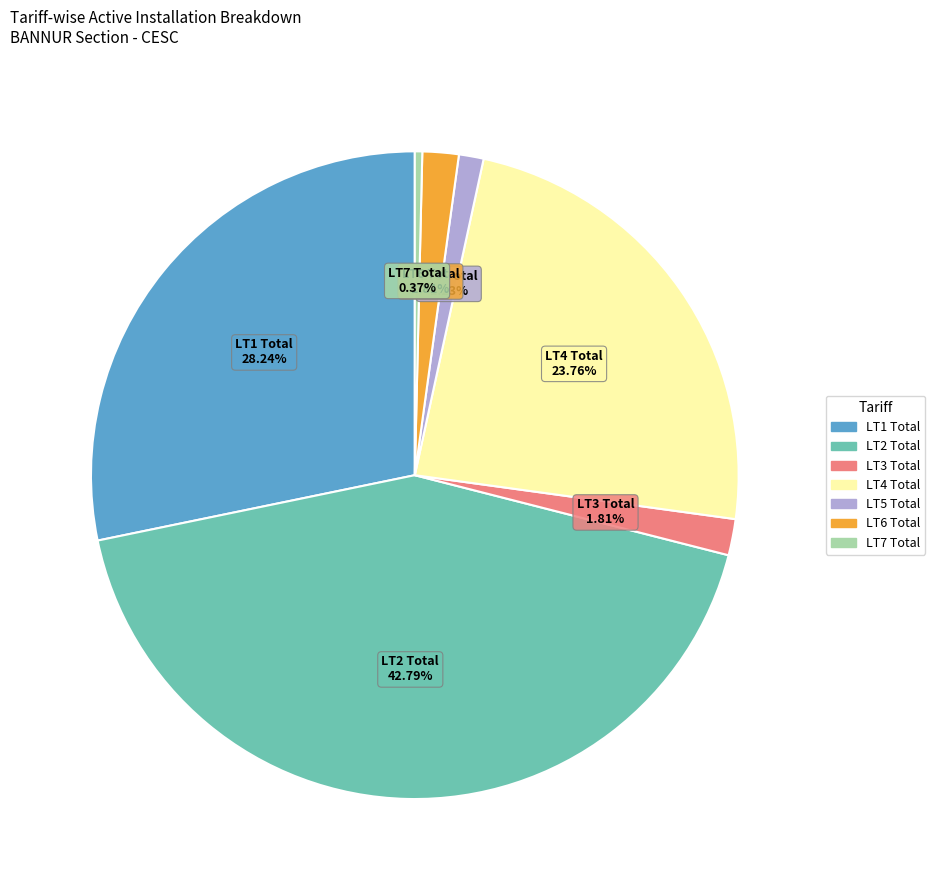

Do LT3 Total and LT2 Total together represent more than half of the pie?

No